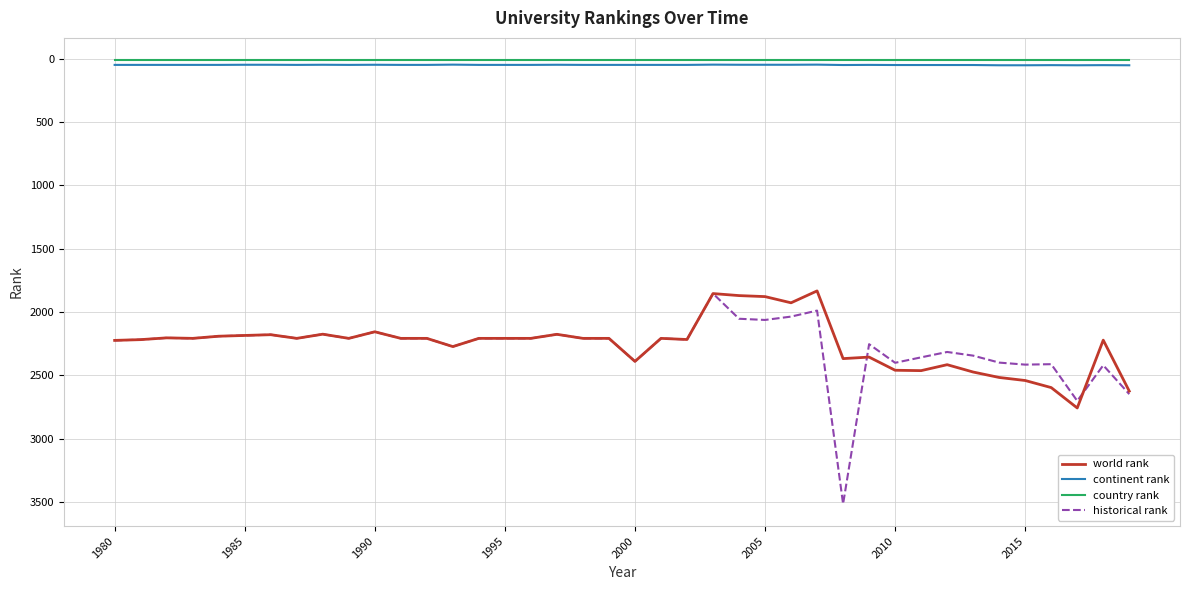

How many lines are shown in the chart?

4